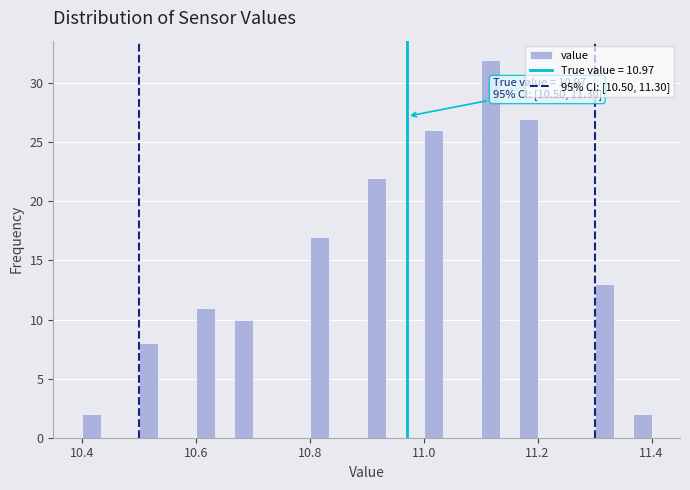

Around what value on the x-axis is the tallest bar? Give the approximate position of its centre, as read against the axis.

11.12